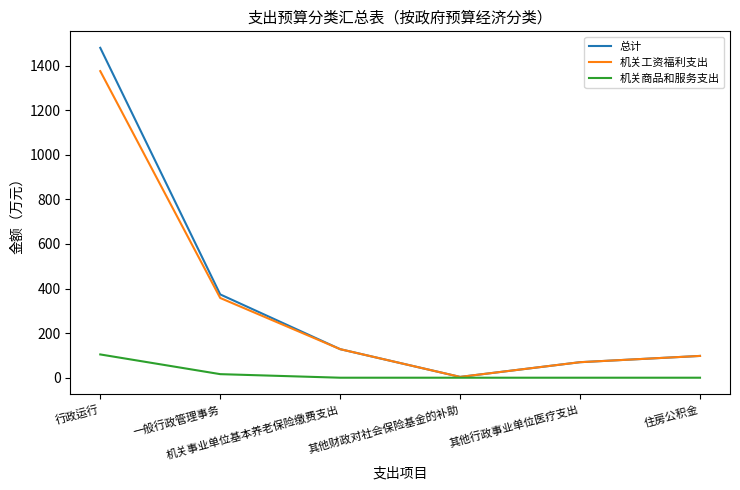

Which series has the widest spread of values?

总计